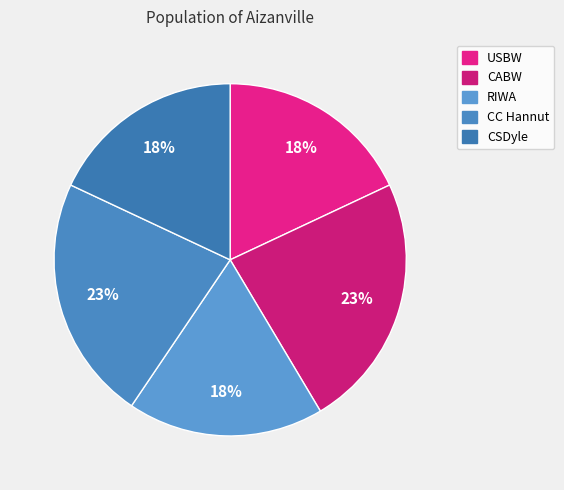

How many segments does this pie chart have?

5